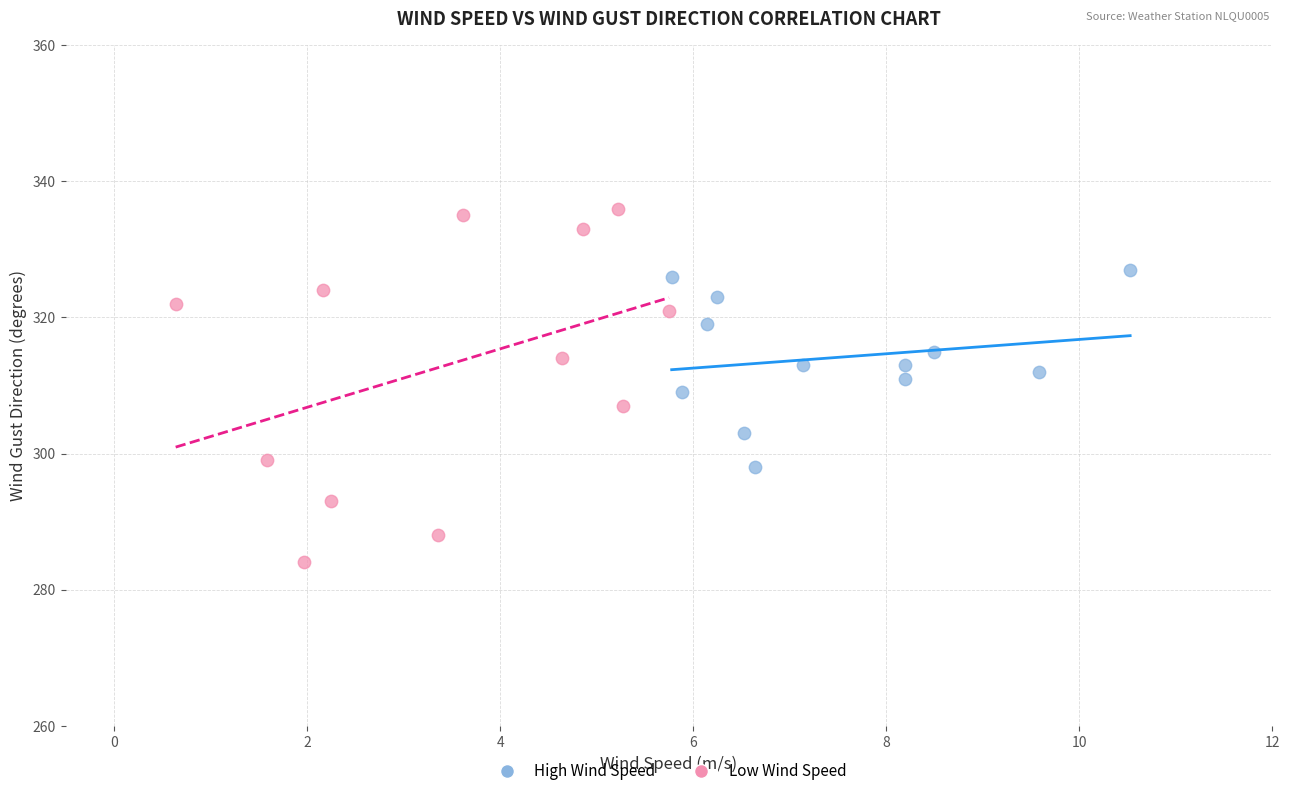

Which series has the widest spread of Y values?

Low Wind Speed